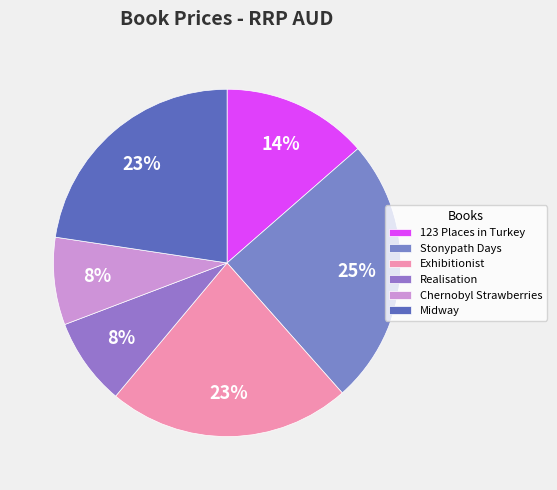

Which category has the biggest portion of the pie?

Stonypath Days